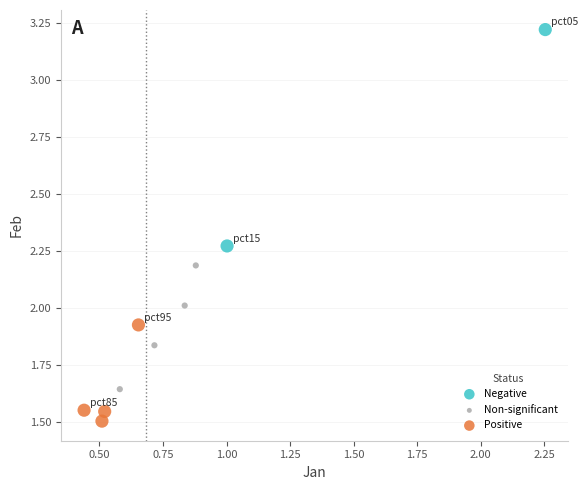

Which series contains the highest Y value?

Negative